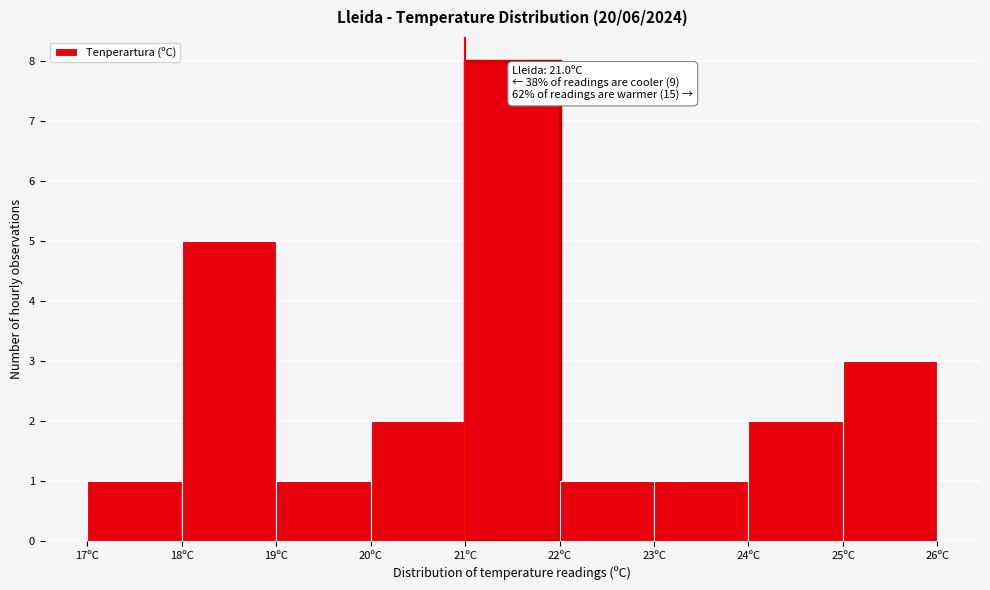

Over which range of the x-axis is the bar tallest?

21 to 22